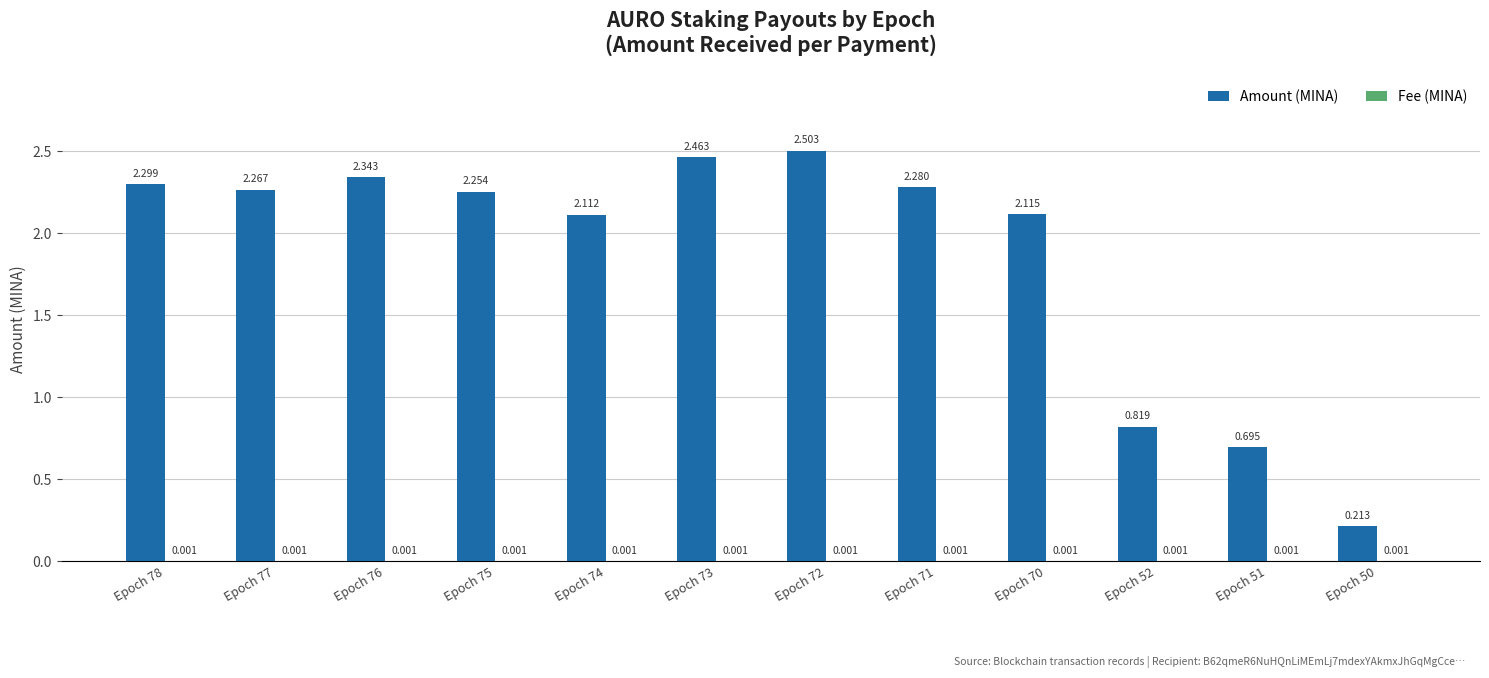

Between Epoch 73 and Epoch 71, which series saw the biggest shift?

Amount (MINA)